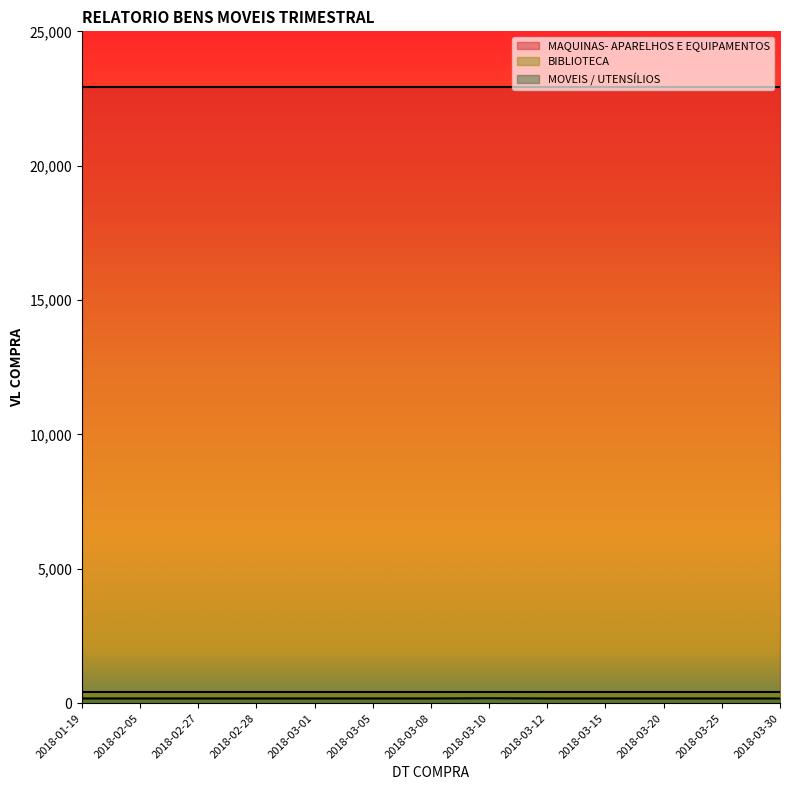

What is the label of the 10th point from the right?

2018-02-28